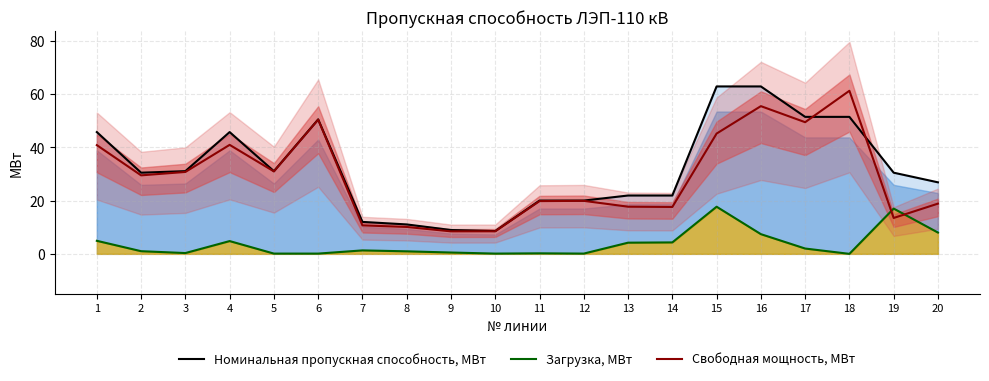

Reading left to right, transcribe all the data shown in this chart.

Номинальная пропускная способность, МВт: 1=45.7	2=30.5	3=31.1	4=45.7	5=31.1	6=50.5	7=12.0	8=11.1	9=8.9	10=8.6	11=20.0	12=20.0	13=21.9	14=21.9	15=62.9	16=62.9	17=51.4	18=51.4	19=30.5	20=26.9
Загрузка, МВт: 1=4.9	2=1.0	3=0.3	4=4.8	5=0.1	6=0.1	7=1.3	8=0.9	9=0.5	10=0.1	11=0.2	12=0.1	13=4.2	14=4.3	15=17.7	16=7.4	17=2.0	18=0.0	19=17.0	20=8.0
Свободная мощность, МВт: 1=40.8	2=29.5	3=30.8	4=40.9	5=31.0	6=50.4	7=10.7	8=10.1	9=8.4	10=8.5	11=19.8	12=19.9	13=17.7	14=17.6	15=45.2	16=55.5	17=49.4	18=61.2	19=13.5	20=18.9